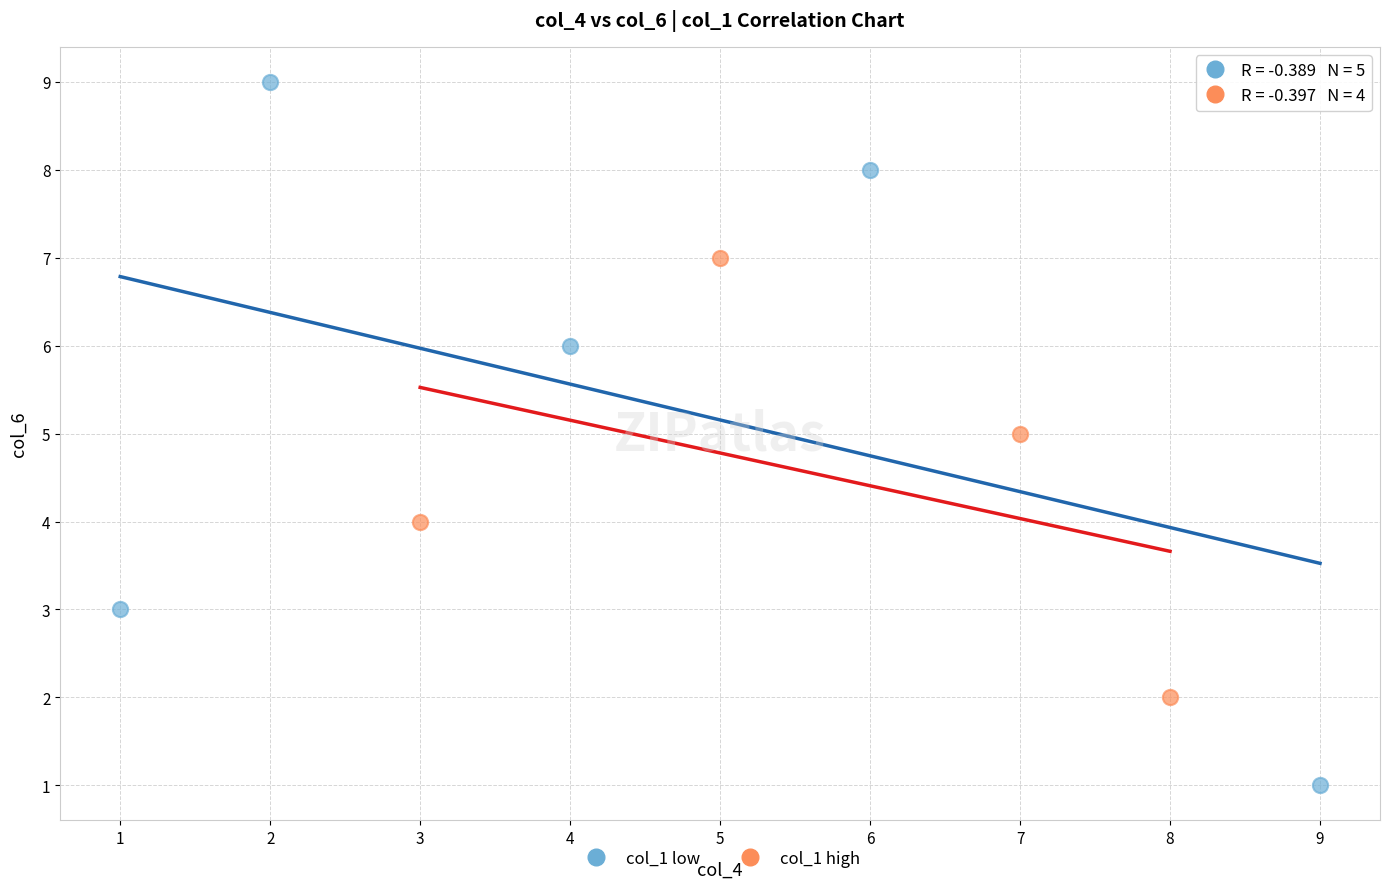

Which series has the widest spread of Y values?

col_1 low